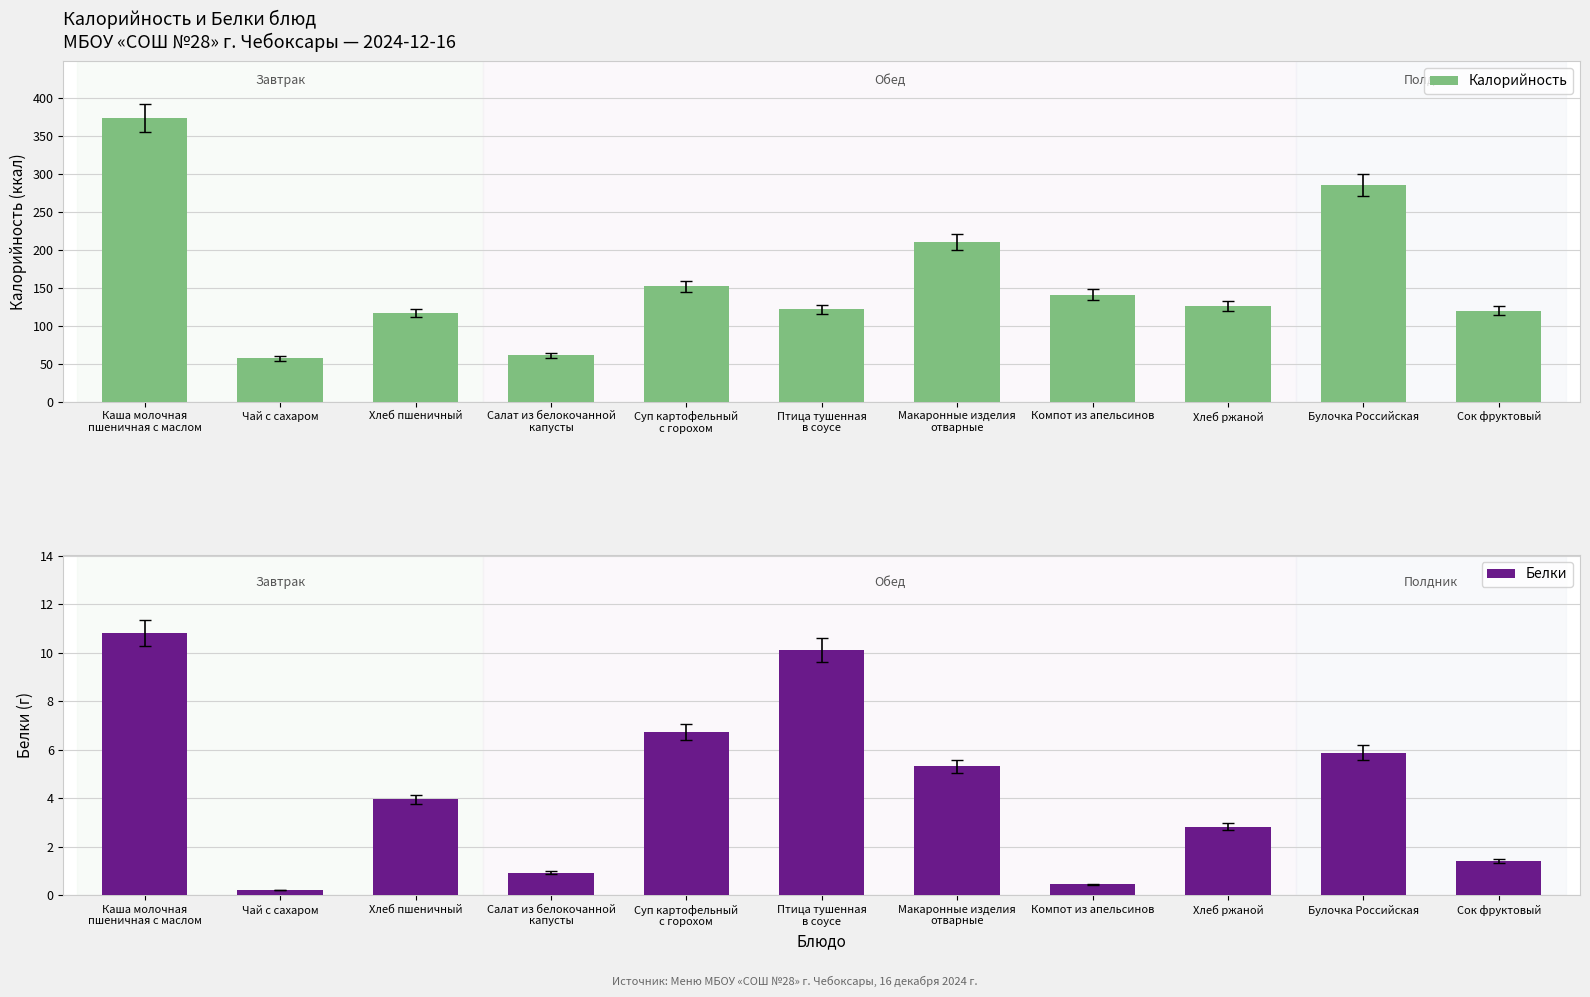

What position from the left is Макаронные изделия
отварные?

7